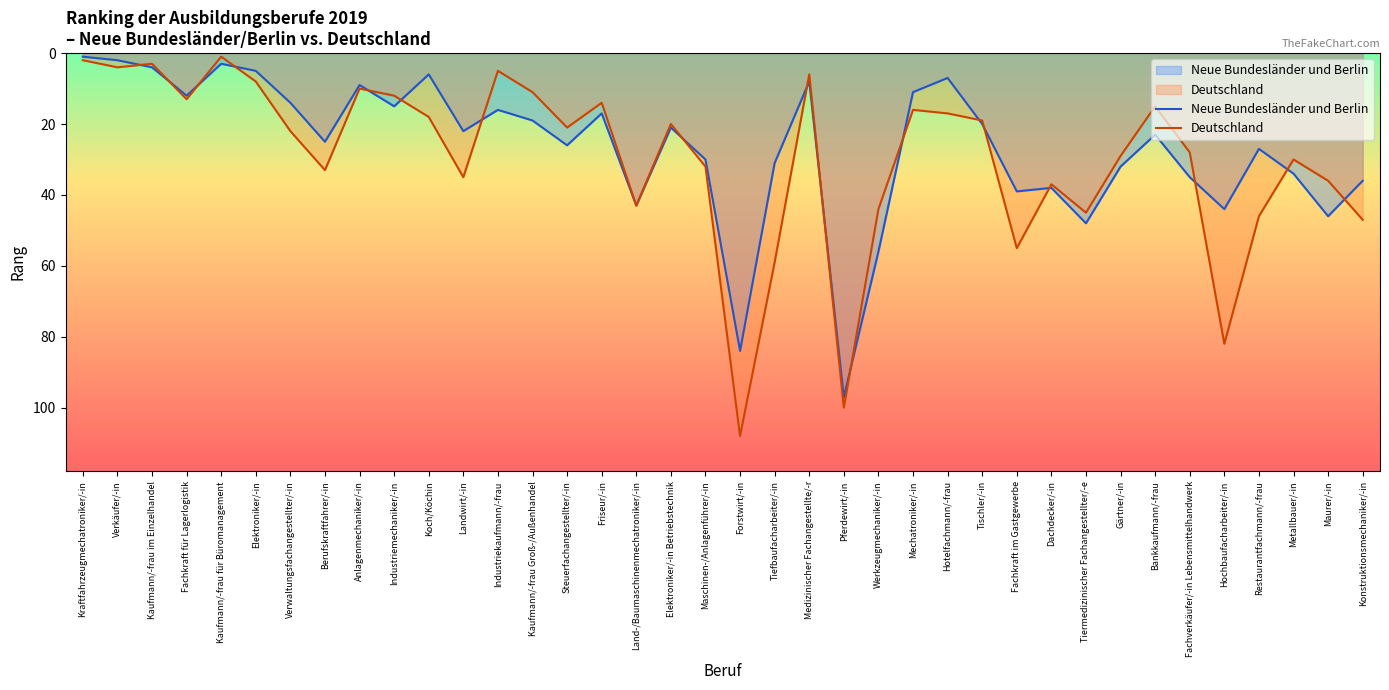

At which category does the chart reach its minimum across all series?

Kraftfahrzeugmechatroniker/-in